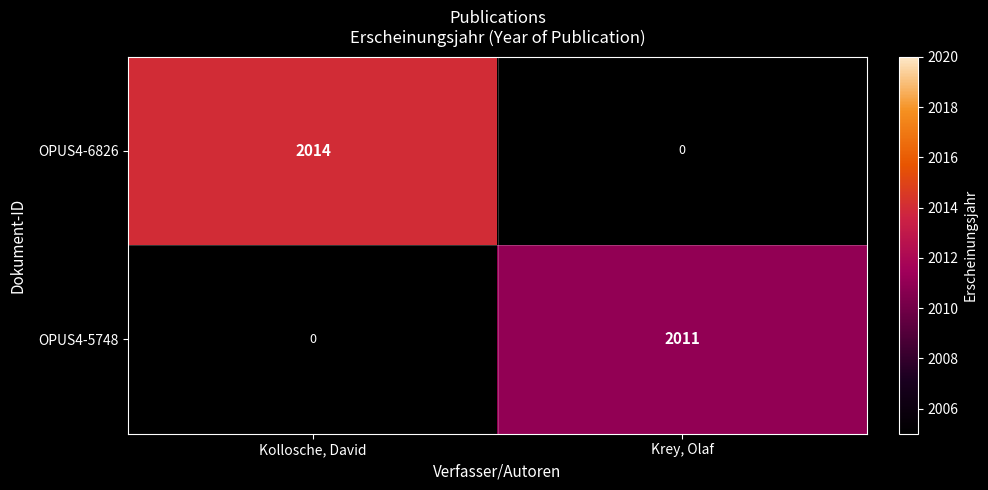

Rank the series at Kollosche, David from lowest to highest value.

OPUS4-5748, OPUS4-6826